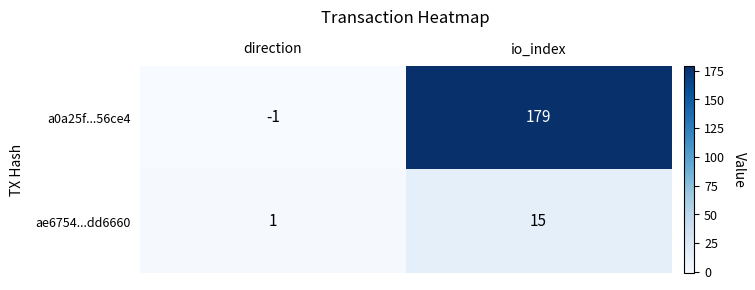

What is the maximum value shown in the chart?

179